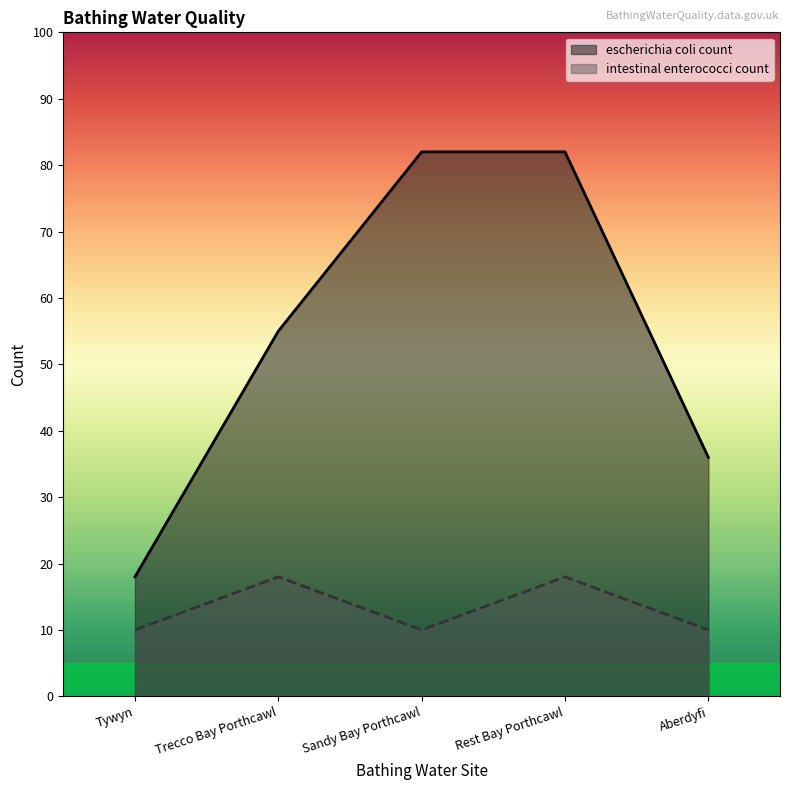

The intestinal enterococci count series shows 18 at Rest Bay Porthcawl. True or false?

True